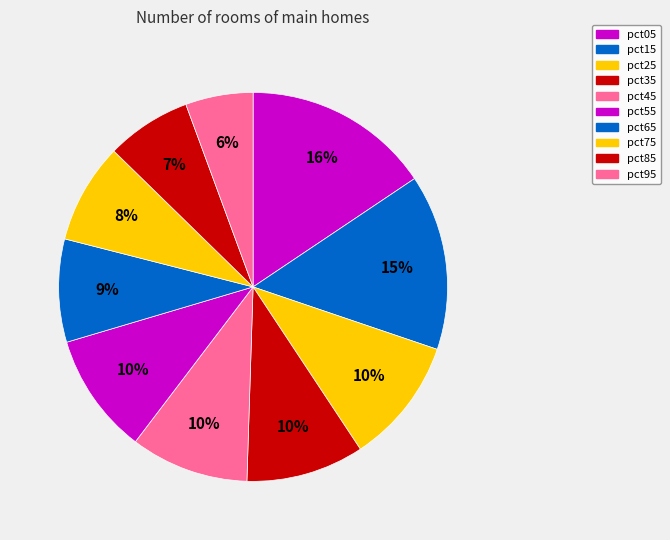

How many slices are in this pie chart?

10